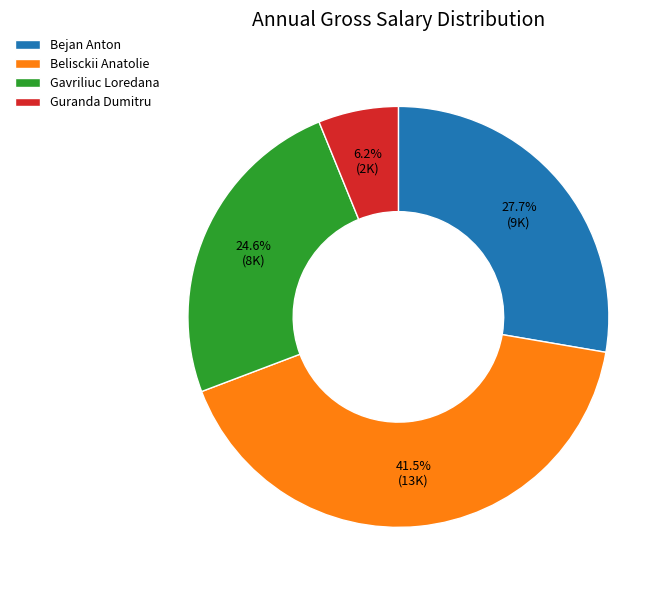

Is there any slice that represents more than half of the pie?

No